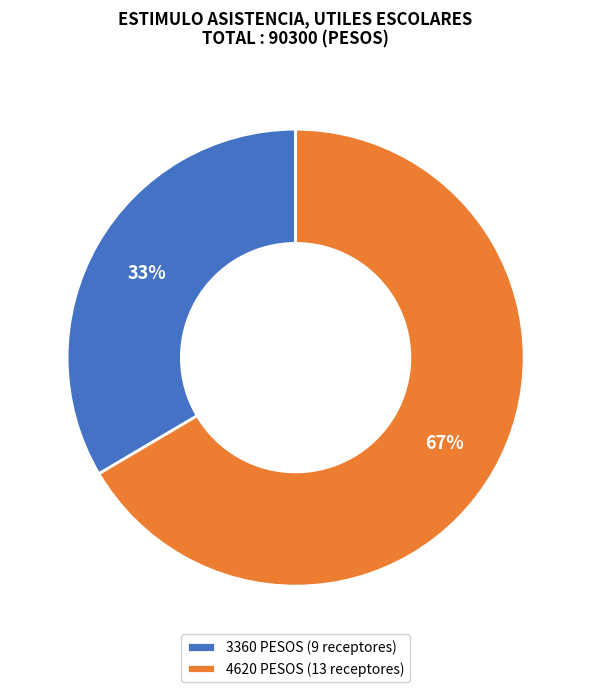

Is it true that 3360 PESOS (9 receptores) is 44% of the pie?

False